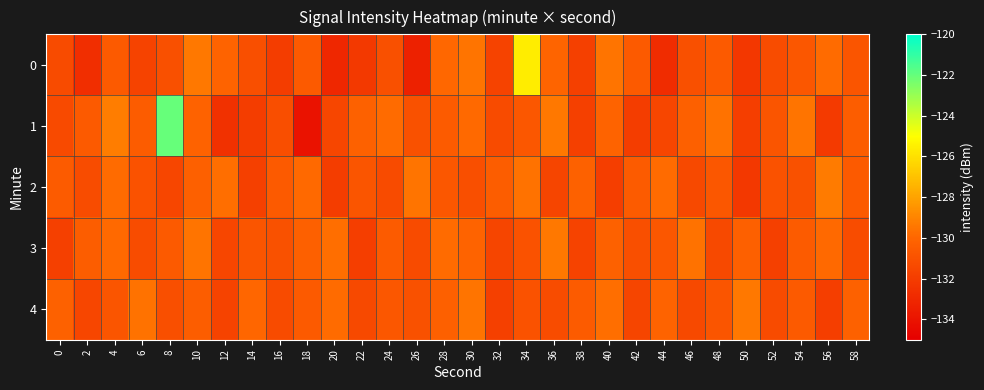

Reading right to left, list all the values displayed in this chart.

0: 58=-130.8	56=-129.8	54=-130.7	52=-131.2	50=-132.2	48=-130.6	46=-131.1	44=-132.8	42=-130.6	40=-129.5	38=-131.8	36=-130.0	34=-125.6	32=-131.7	30=-129.5	28=-129.9	26=-133.4	24=-131.0	22=-132.2	20=-133.0	18=-130.6	16=-132.0	14=-131.1	12=-130.1	10=-129.4	8=-131.0	6=-131.7	4=-130.6	2=-132.7	0=-131.3
1: 58=-130.4	56=-132.1	54=-129.5	52=-130.8	50=-131.9	48=-129.6	46=-130.3	44=-131.5	42=-132.0	40=-130.1	38=-131.8	36=-129.4	34=-130.7	32=-131.3	30=-129.9	28=-130.5	26=-131.0	24=-129.8	22=-130.2	20=-131.5	18=-134.1	16=-131.1	14=-132.0	12=-132.6	10=-130.1	8=-122.0	6=-130.5	4=-129.2	2=-130.6	0=-131.3
2: 58=-130.6	56=-129.3	54=-131.0	52=-130.9	50=-132.2	48=-130.7	46=-131.4	44=-129.8	42=-130.5	40=-131.9	38=-130.2	36=-131.6	34=-129.6	32=-130.4	30=-131.1	28=-130.7	26=-129.5	24=-131.3	22=-130.8	20=-132.0	18=-129.9	16=-130.6	14=-131.8	12=-129.7	10=-130.3	8=-131.5	6=-130.9	4=-129.8	2=-131.2	0=-130.5
3: 58=-131.2	56=-129.9	54=-130.5	52=-131.8	50=-130.3	48=-131.4	46=-129.6	44=-130.7	42=-131.1	40=-130.2	38=-131.7	36=-129.4	34=-130.9	32=-131.6	30=-130.1	28=-129.8	26=-131.3	24=-130.5	22=-131.9	20=-129.7	18=-130.3	16=-131.0	14=-130.8	12=-131.5	10=-129.5	8=-130.6	6=-131.2	4=-129.9	2=-130.4	0=-131.8
4: 58=-130.2	56=-131.9	54=-130.6	52=-131.3	50=-129.4	48=-130.8	46=-131.4	44=-130.1	42=-131.6	40=-129.7	38=-130.5	36=-131.2	34=-130.9	32=-131.8	30=-129.5	28=-130.3	26=-131.0	24=-130.7	22=-131.4	20=-129.8	18=-130.6	16=-131.3	14=-130.0	12=-131.7	10=-130.4	8=-131.1	6=-129.6	4=-130.8	2=-131.5	0=-130.2